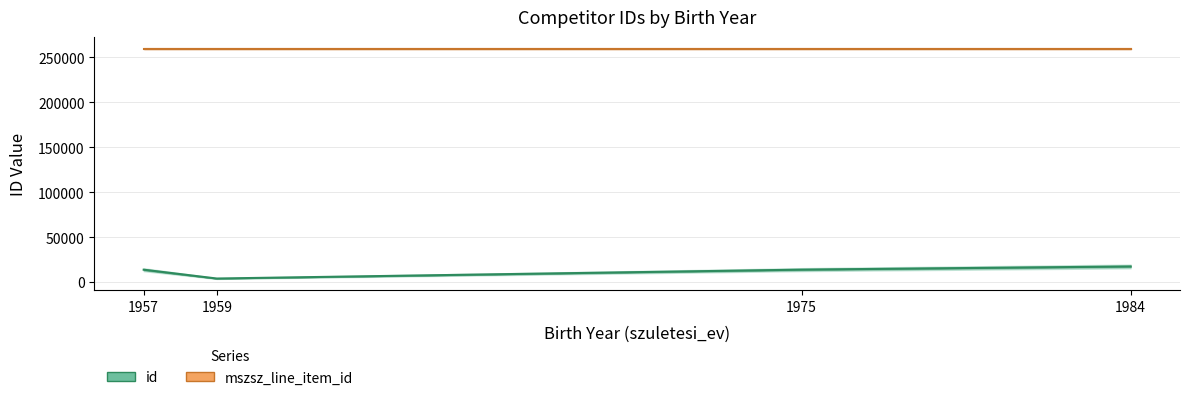

What is the approximate value of id at 1957, to the nearest 50?

13650